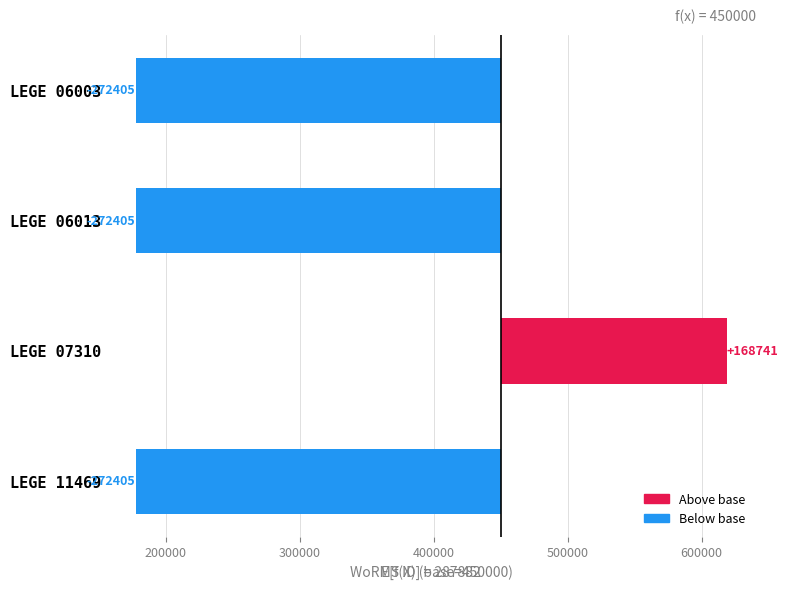

The value at LEGE 11469 is -272405. True or false?

True